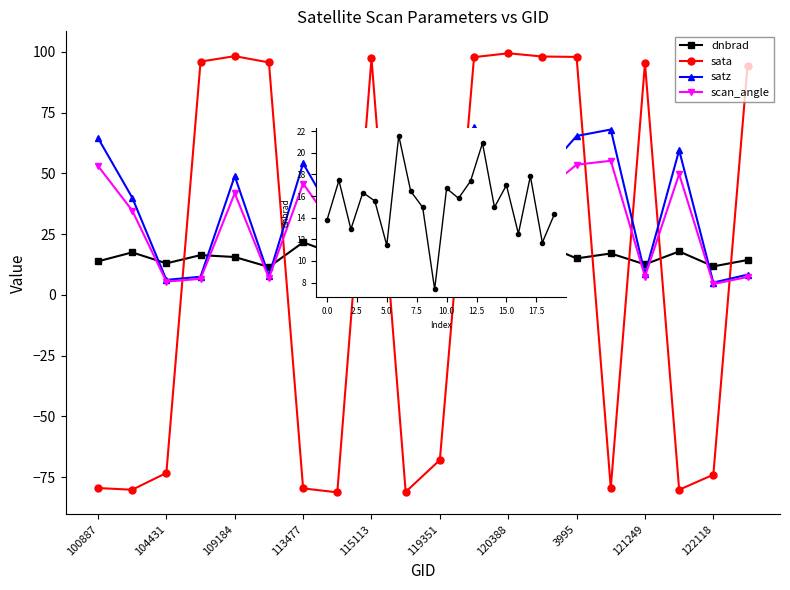

True or false: scan_angle has more than 0 interior local peaks.

True